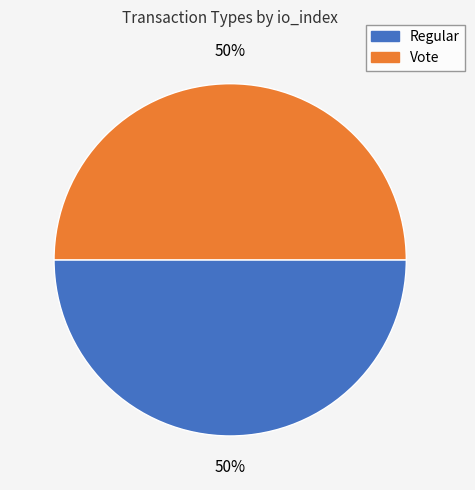

The Regular slice represents 50% of the pie. True or false?

True